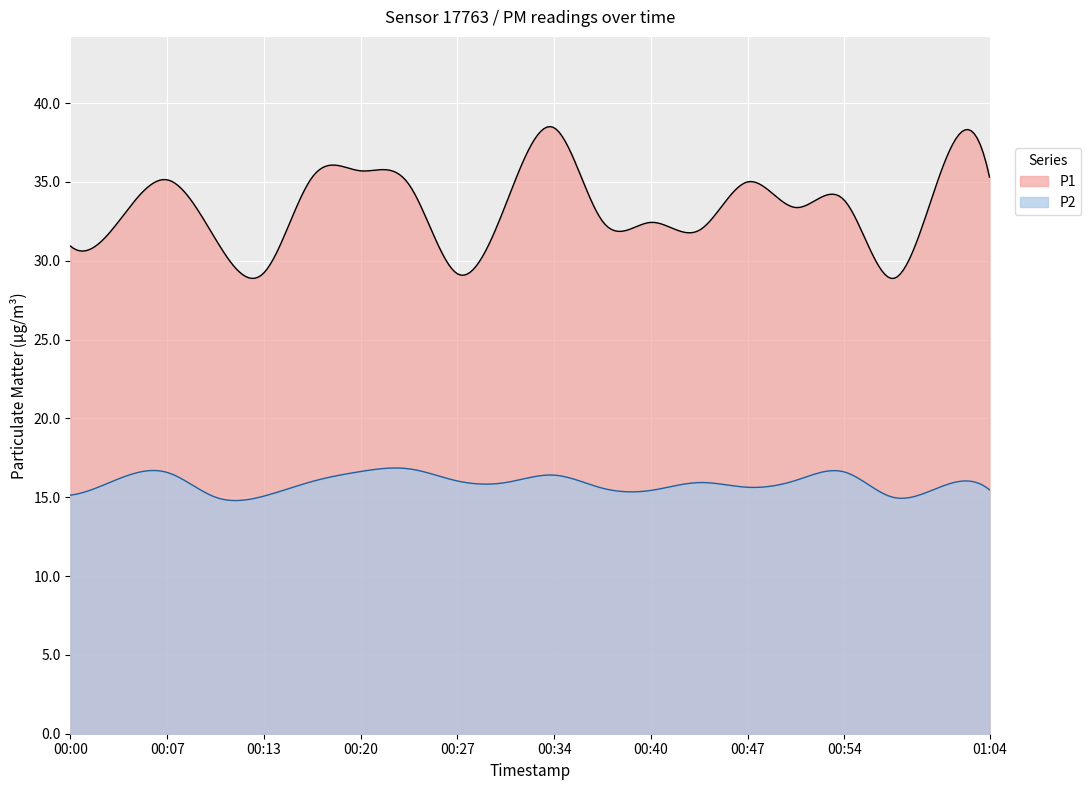

Which series changed the most between 00:17 and 00:57?

P1